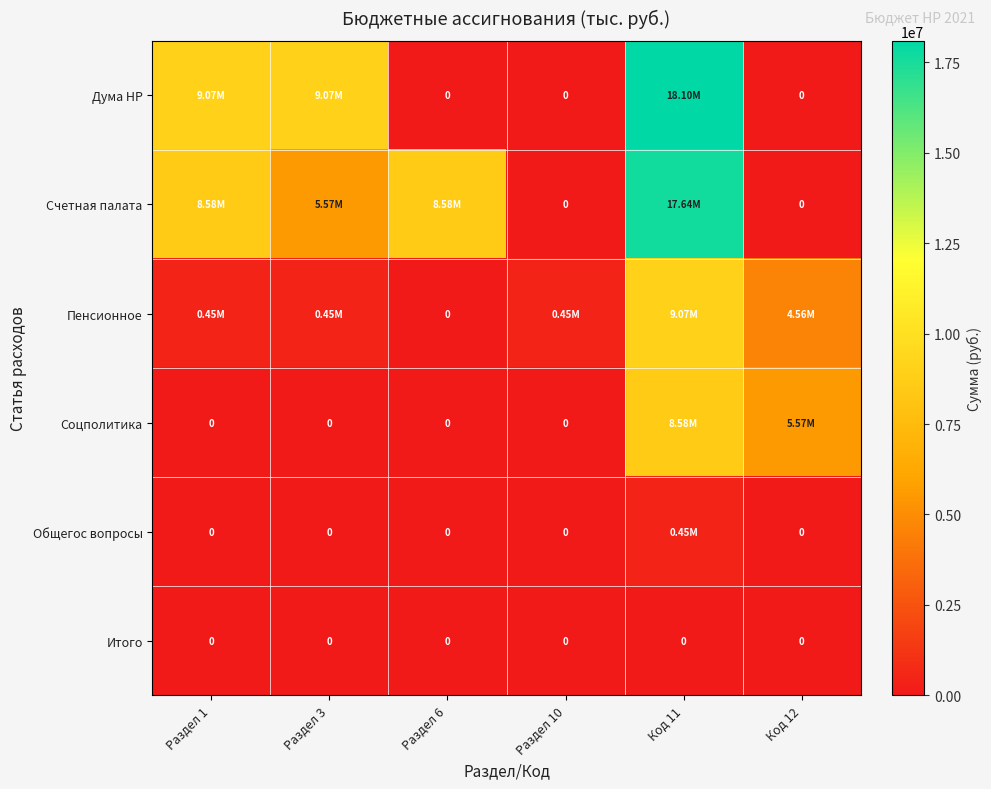

How many data points does each series have?

6